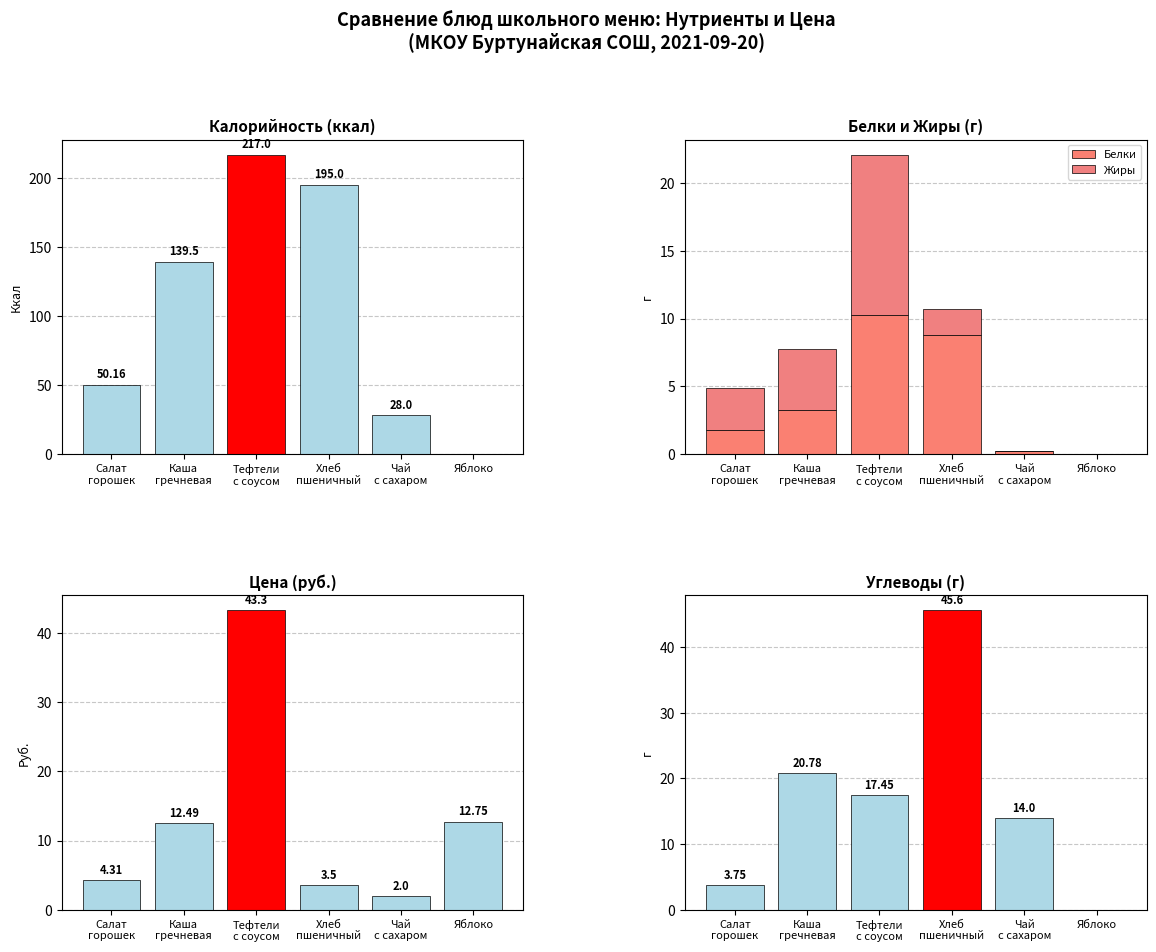

Rank the series at Салат
горошек from lowest to highest value.

Белки, Жиры, Углеводы, Цена, Калорийность